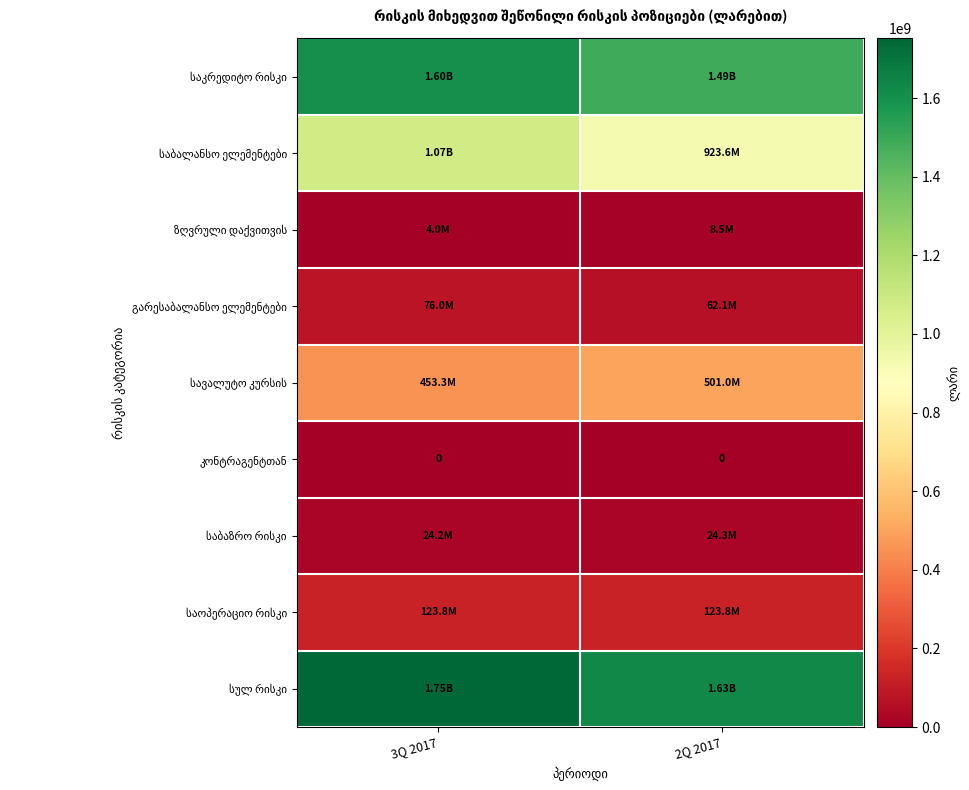

Between 2Q 2017 and 3Q 2017, which is larger?

3Q 2017